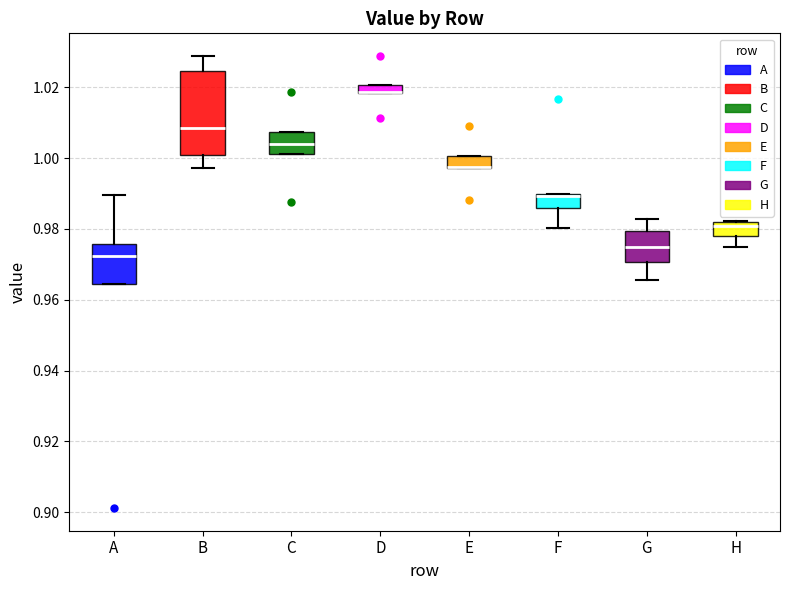

Which box is the tallest, from its lower edge to its upper edge?

B